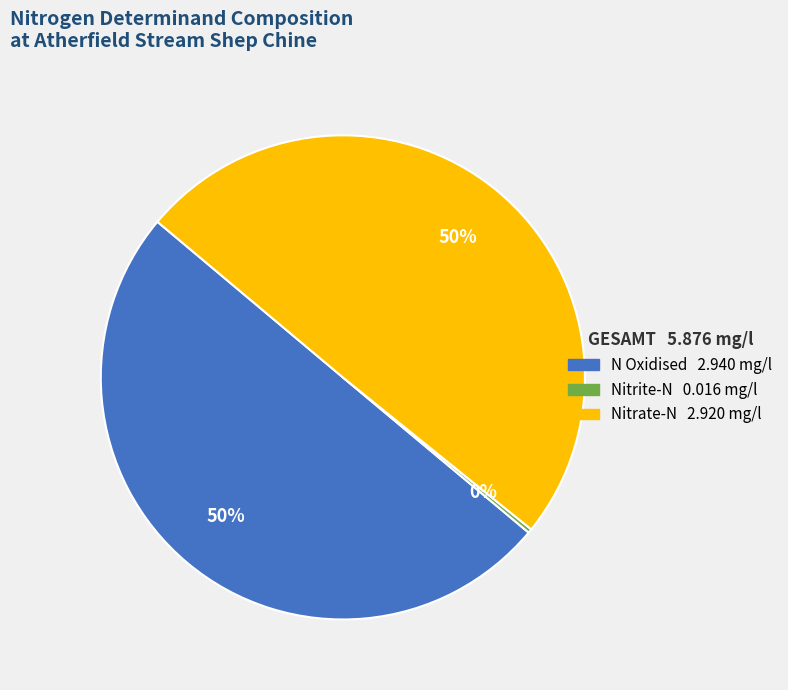

Do Nitrate-N and N Oxidised together represent more than half of the pie?

Yes